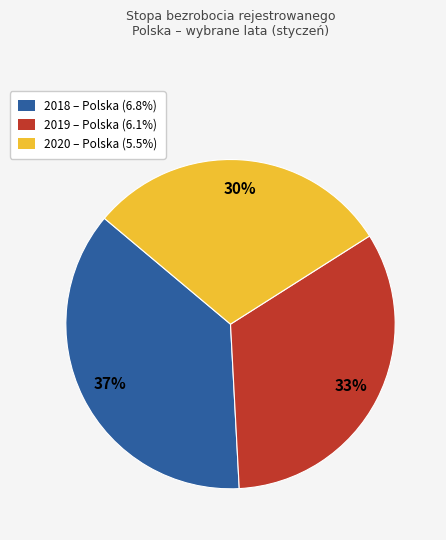

Is there any slice that represents more than half of the pie?

No